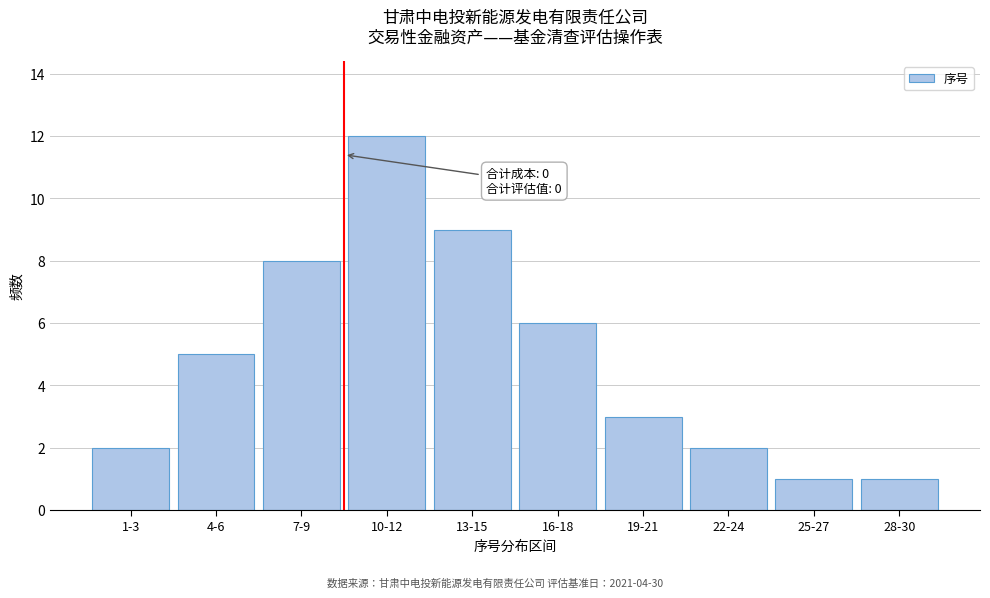

Reading right to left, list all the values displayed in this chart.

28-30=1	25-27=1	22-24=2	19-21=3	16-18=6	13-15=9	10-12=12	7-9=8	4-6=5	1-3=2